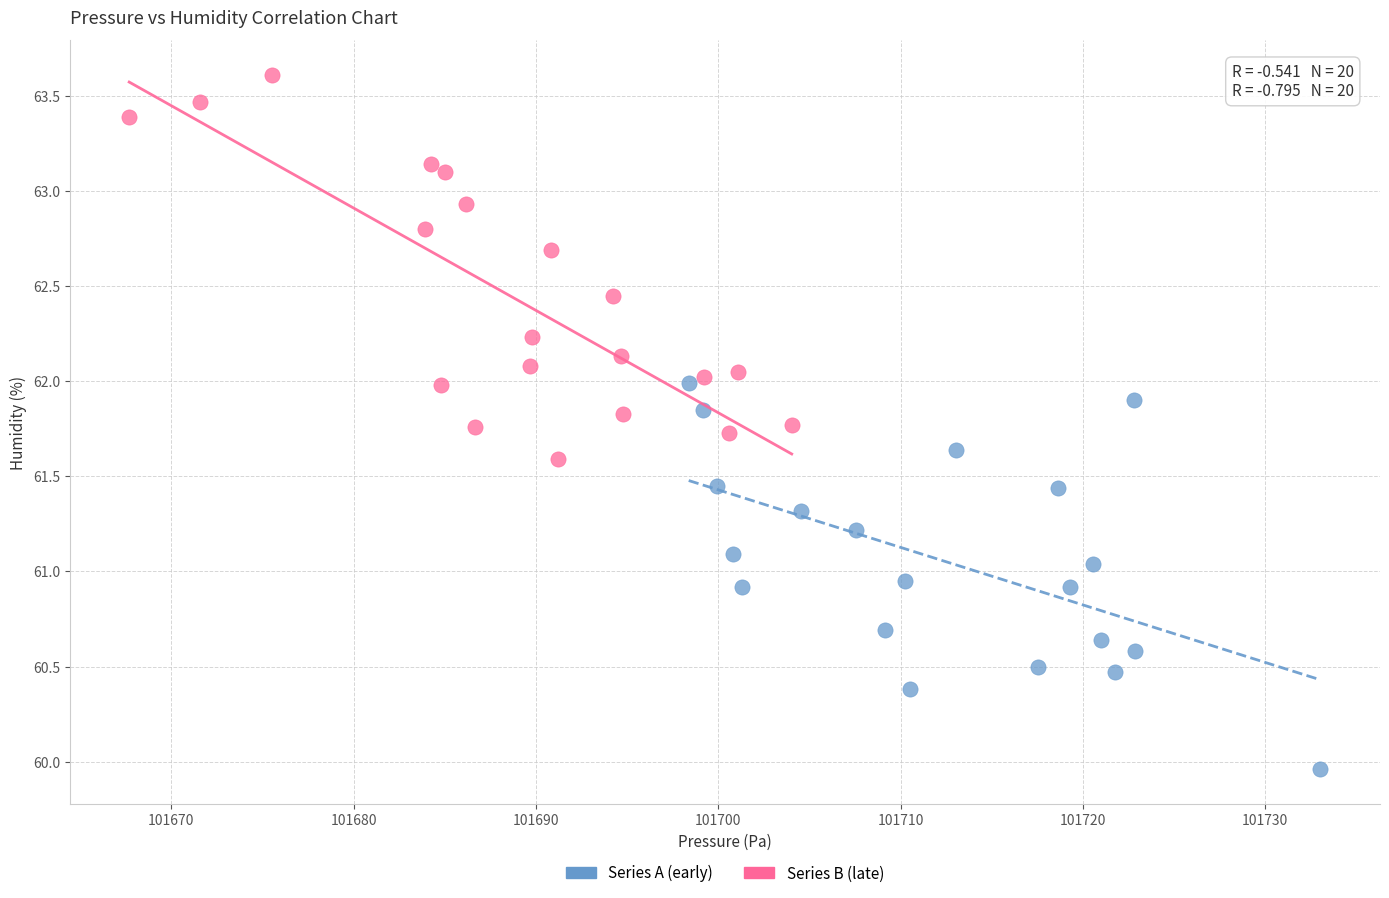

What are all the series names shown in the legend?

Series A (early), Series B (late)